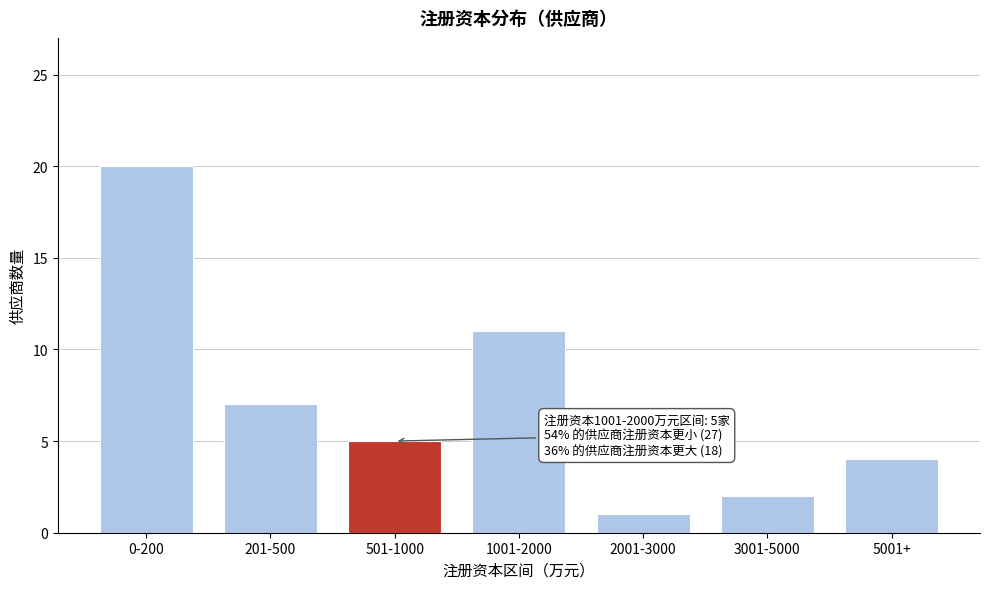

Reading left to right, extract all data points from this chart.

0-200=20	201-500=7	501-1000=5	1001-2000=11	2001-3000=1	3001-5000=2	5001+=4